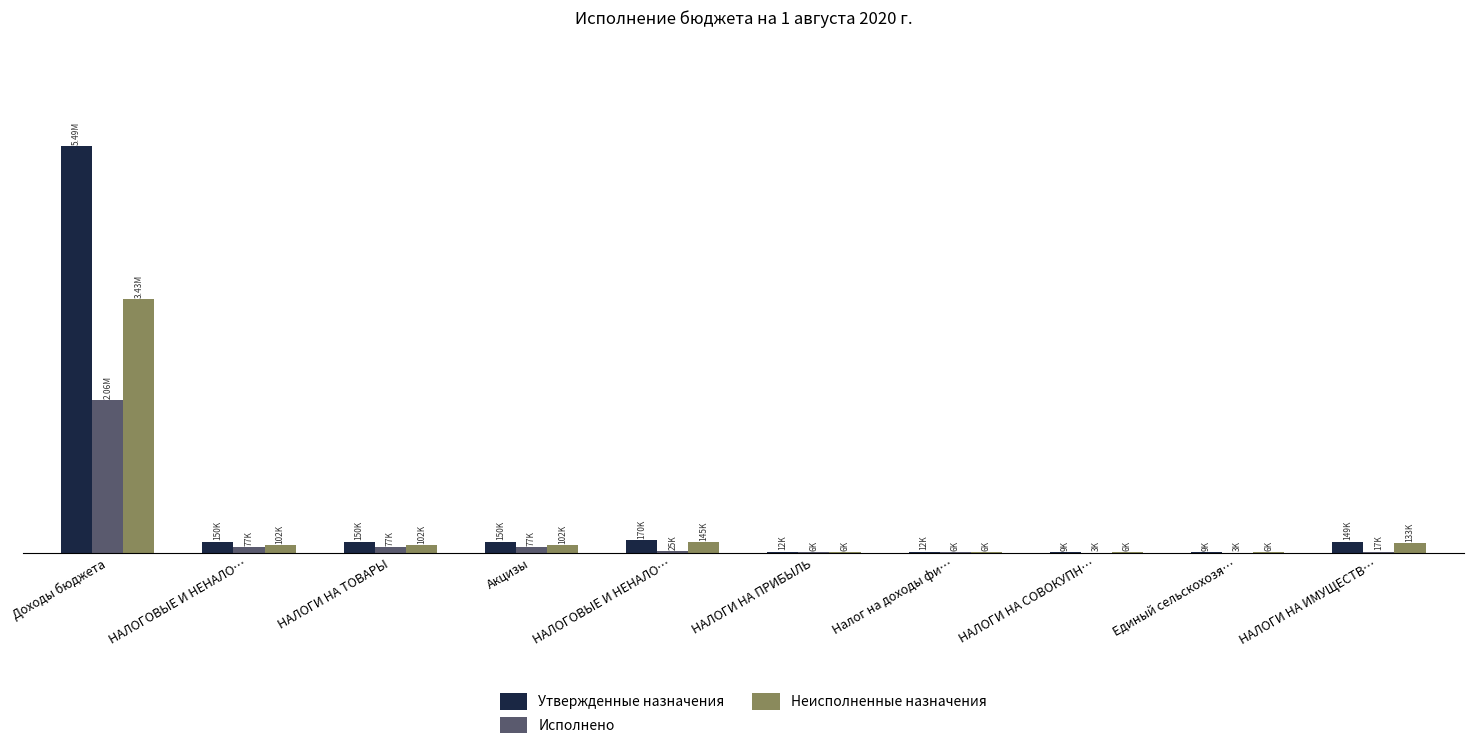

Rank the categories by Утвержденные назначения value from highest to lowest.

Доходы бюджета, НАЛОГОВЫЕ И НЕНАЛО…, НАЛОГОВЫЕ И НЕНАЛО…, НАЛОГИ НА ТОВАРЫ, Акцизы, НАЛОГИ НА ИМУЩЕСТВ…, НАЛОГИ НА ПРИБЫЛЬ, Налог на доходы фи…, НАЛОГИ НА СОВОКУПН…, Единый сельскохозя…